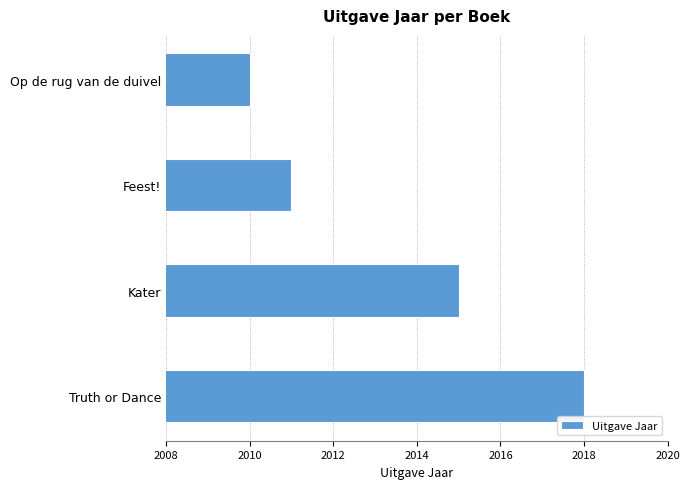

Rank the categories by value from lowest to highest.

Op de rug van de duivel, Feest!, Kater, Truth or Dance